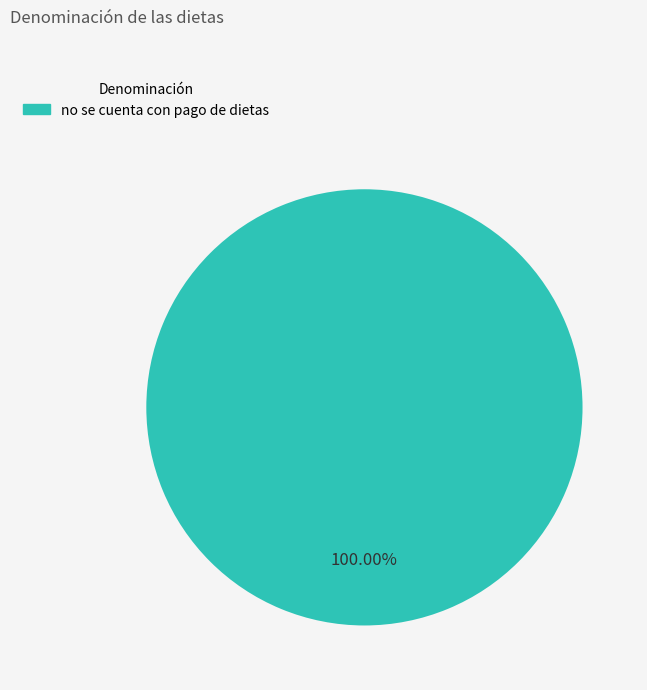

Does any single category account for the majority?

Yes